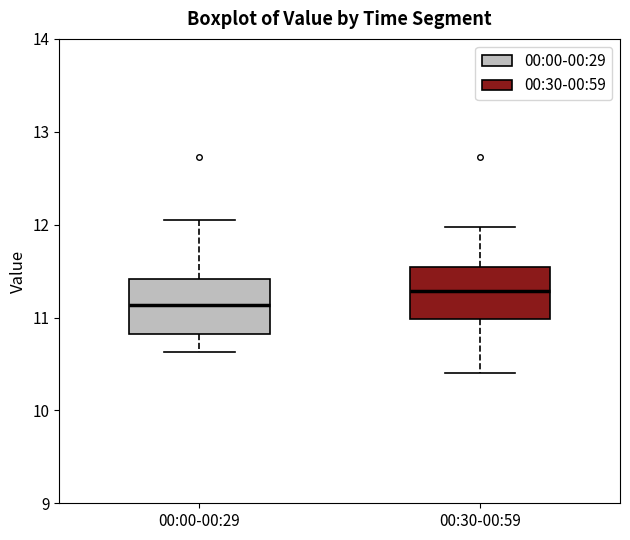

Where is the lower edge of the box for 00:00-00:29 on the y-axis? The values are not printed on the chart, so give them approximately, as read against the axis.

10.8